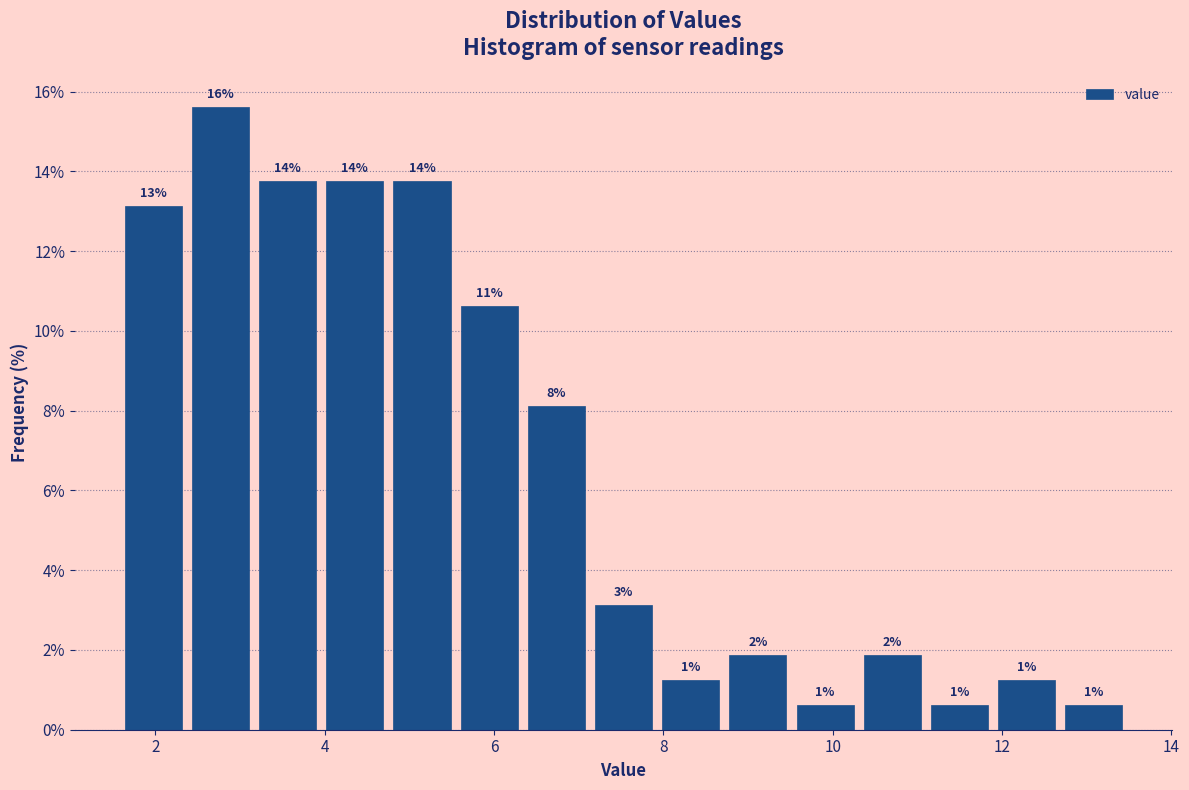

Read against the x-axis, roughly where is the centre of the tallest bar?

2.8